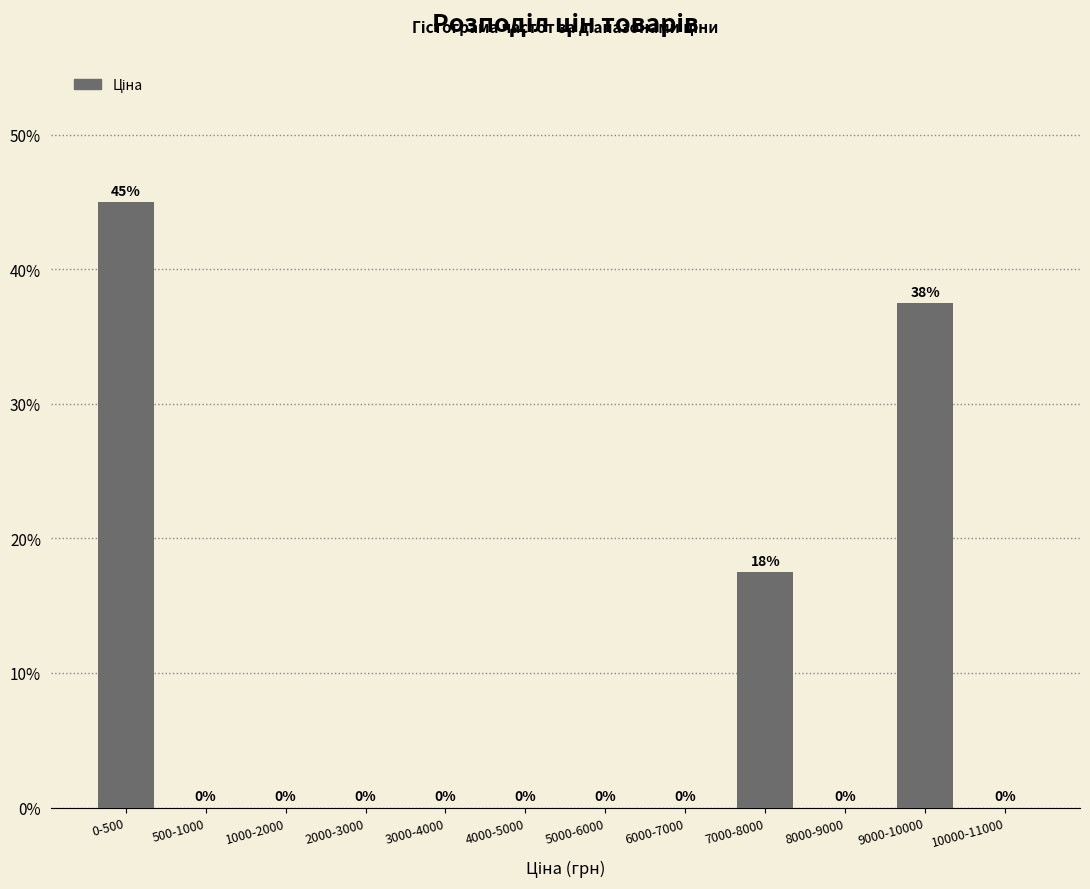

Read the value at 9000-10000.

37.5